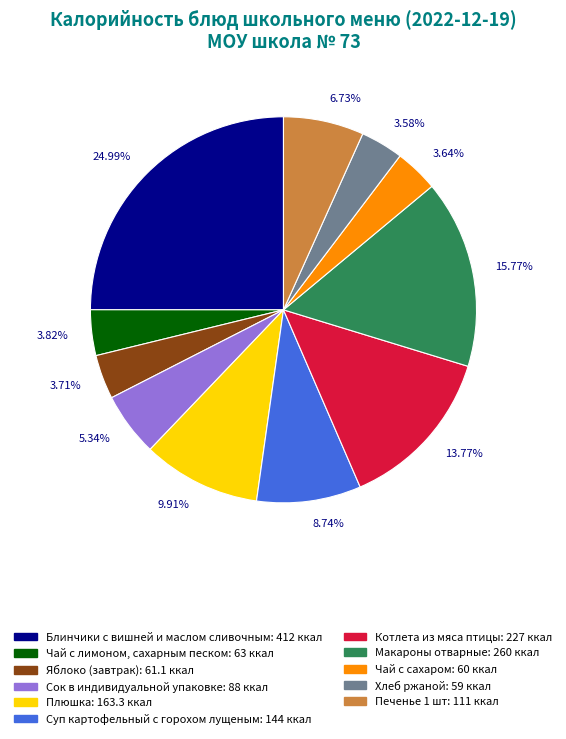

Does any single category account for the majority?

No